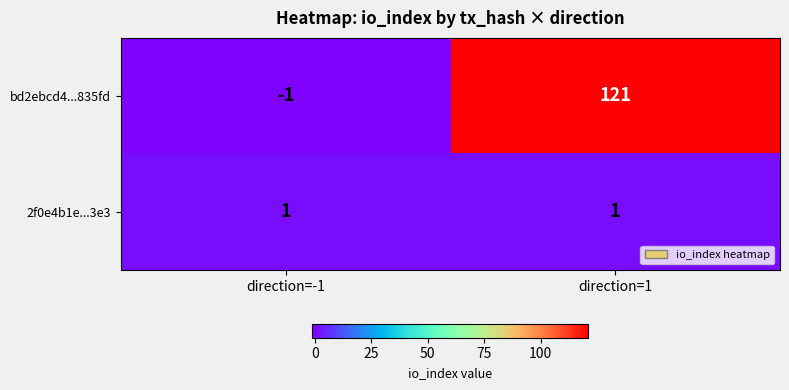

What is the spread (max minus min) of values at direction=-1?

2